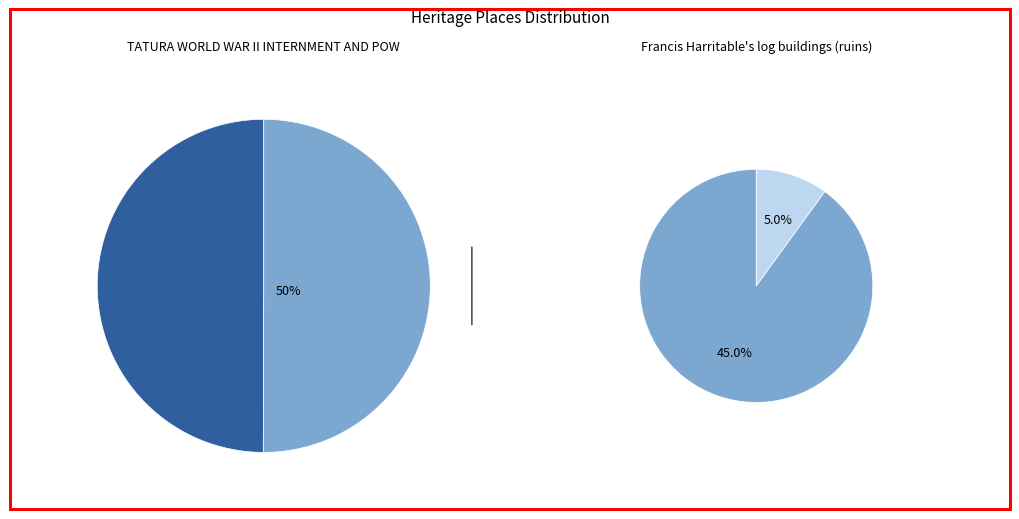

What percentage is the Francis Harritable's log buildings (ruins) slice, to the nearest percent?

50%